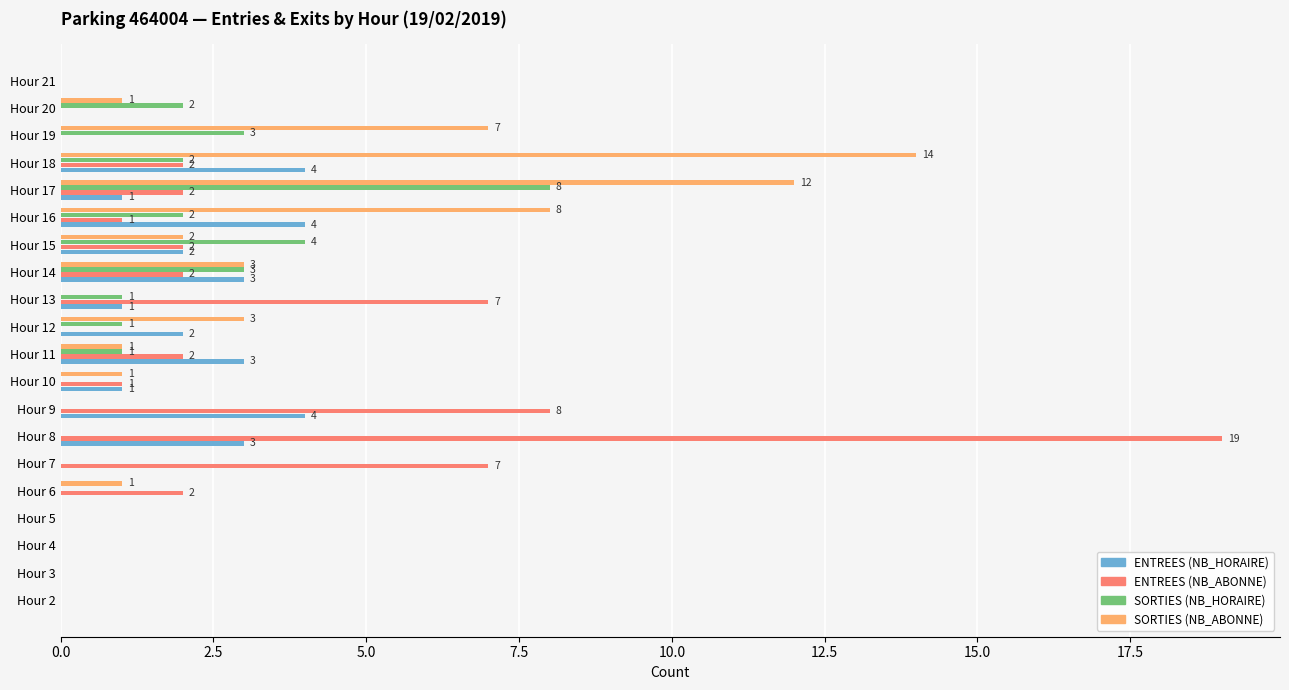

Which series changed the most between Hour 10 and Hour 15?

SORTIES (NB_HORAIRE)